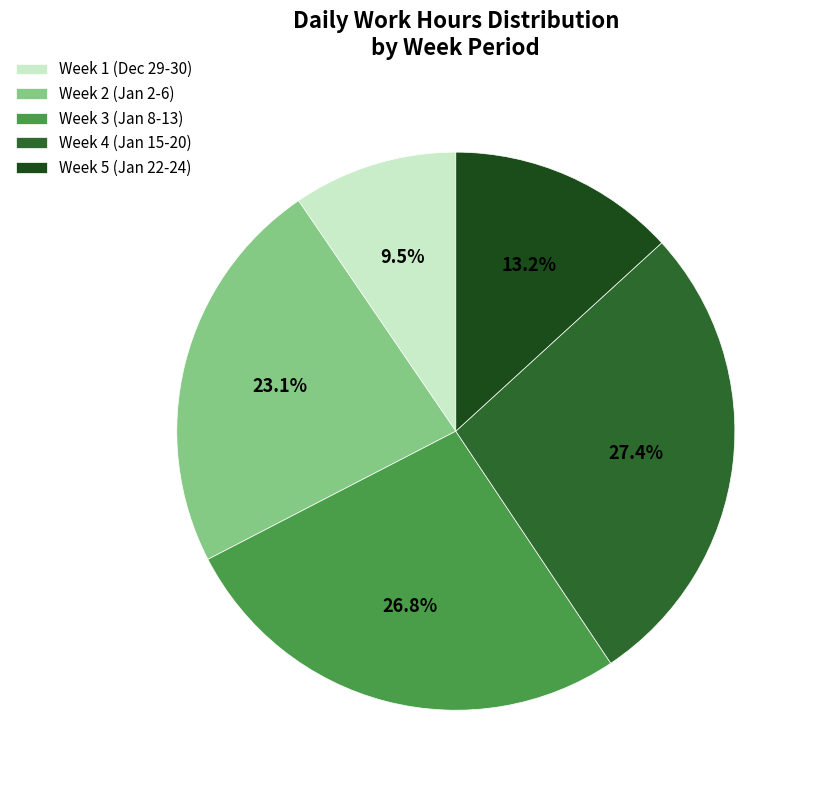

How many segments does this pie chart have?

5